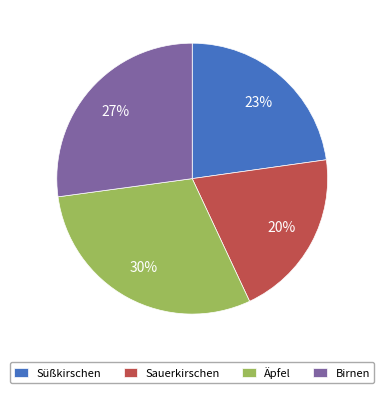

To the nearest percent, what is the difference between the largest and smallest slice percentages?

10%